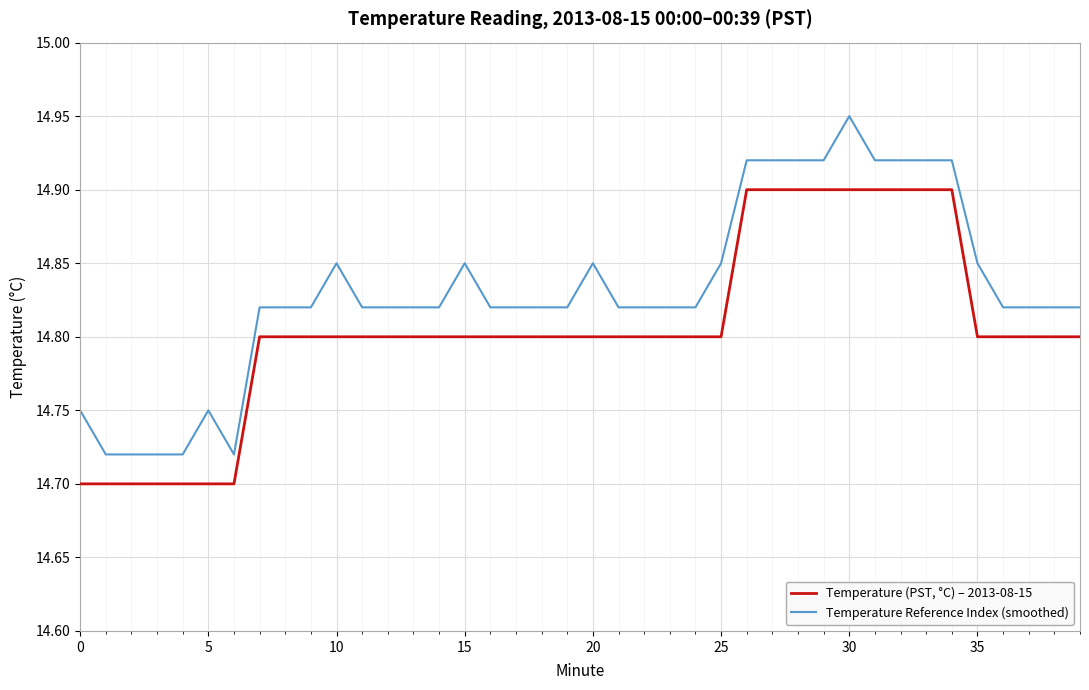

Which series has the largest total across all categories?

Temperature Reference Index (smoothed)